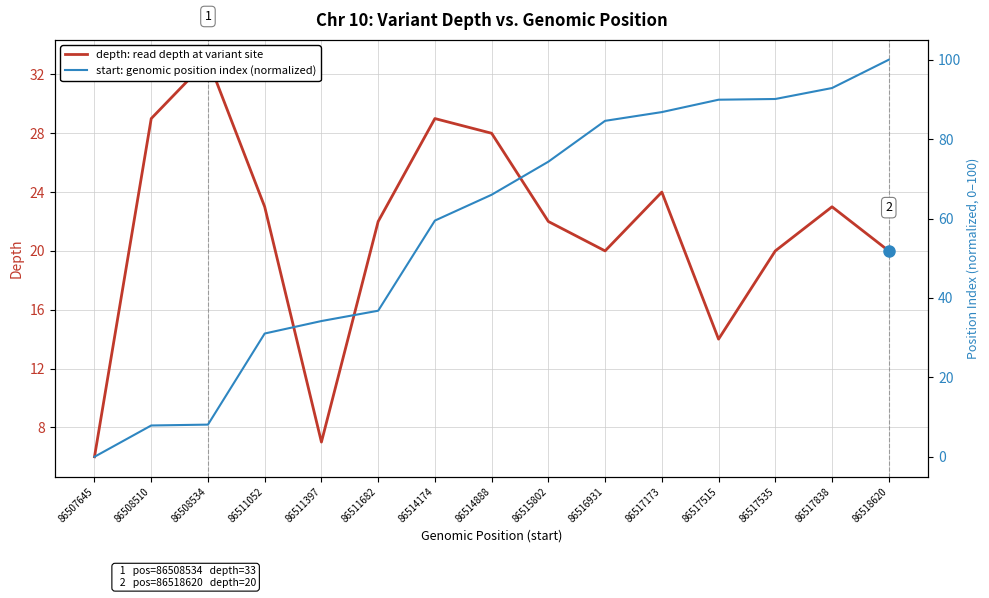

Count the number of data series in this chart.

2